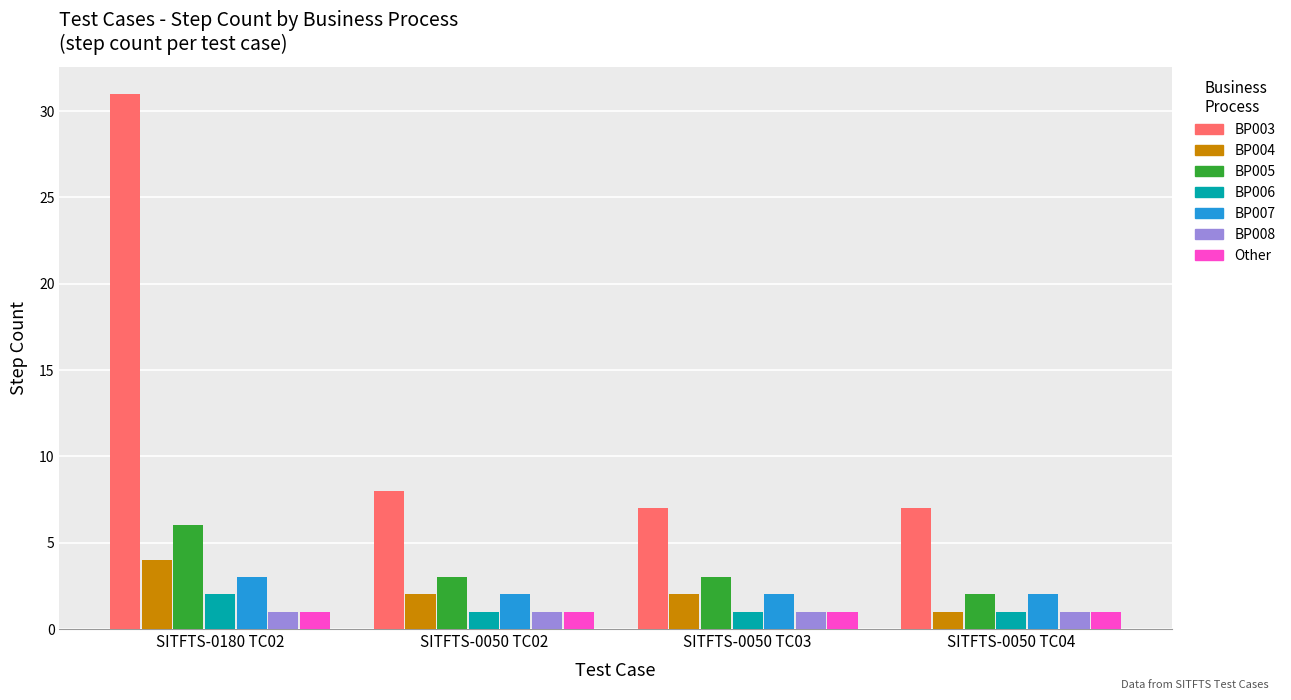

Which series has the largest total across all categories?

BP003